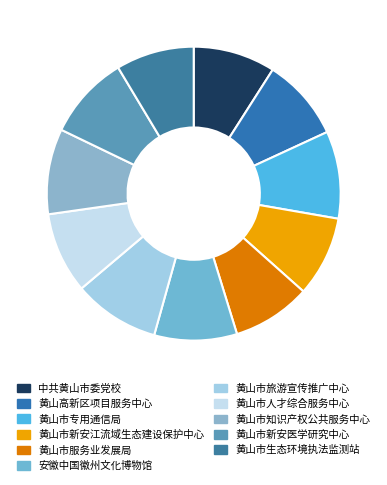

Does 黄山市新安江流域生态建设保护中心 represent more than half of the total?

No